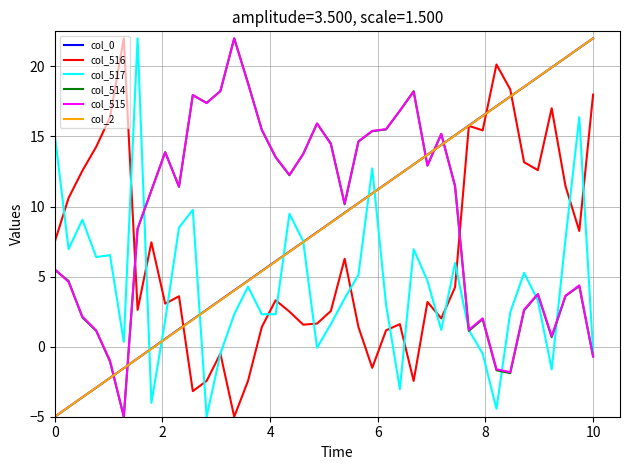

What is the highest value of the col_516 series?

22.0